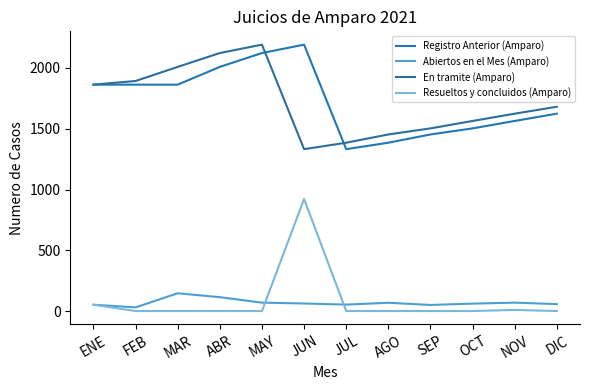

True or false: Registro Anterior (Amparo) has a value of 888 at NOV.

False